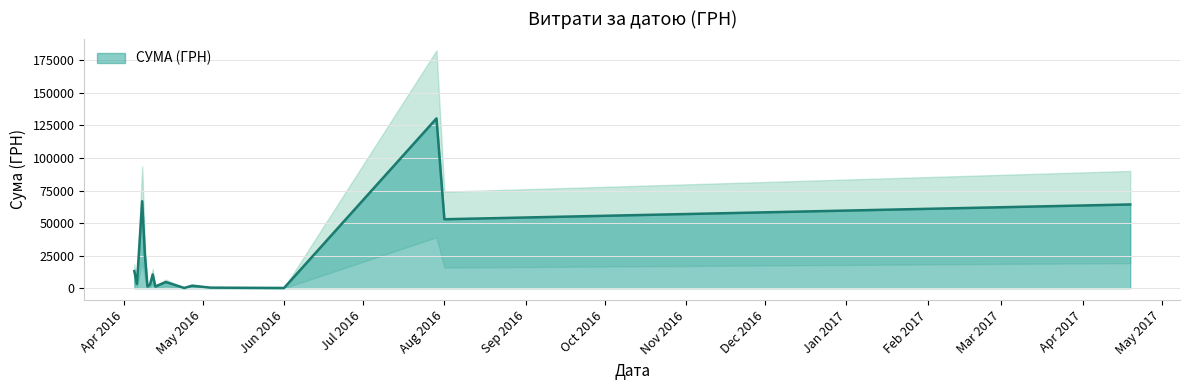

What is the sum of all values?

380645.2